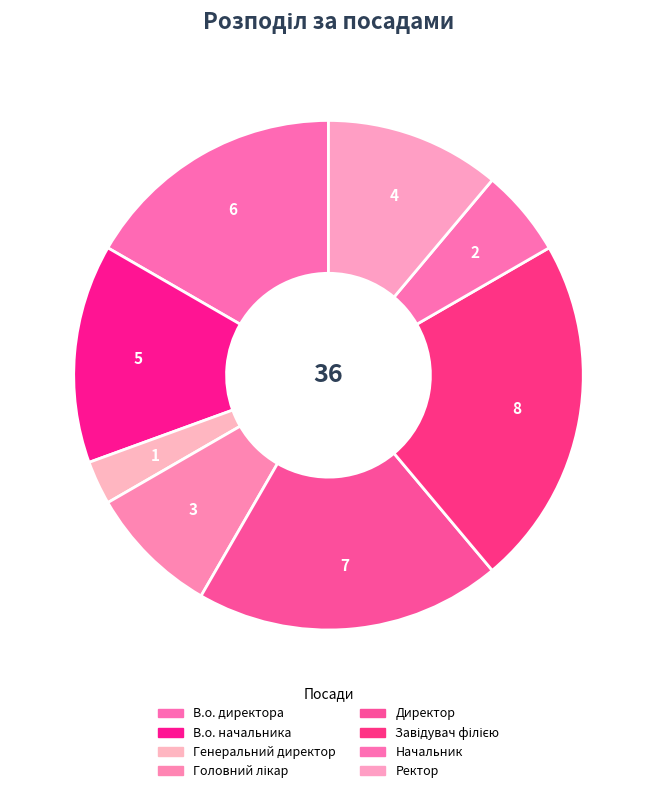

What portion of the pie excludes В.о. директора?

83.3%